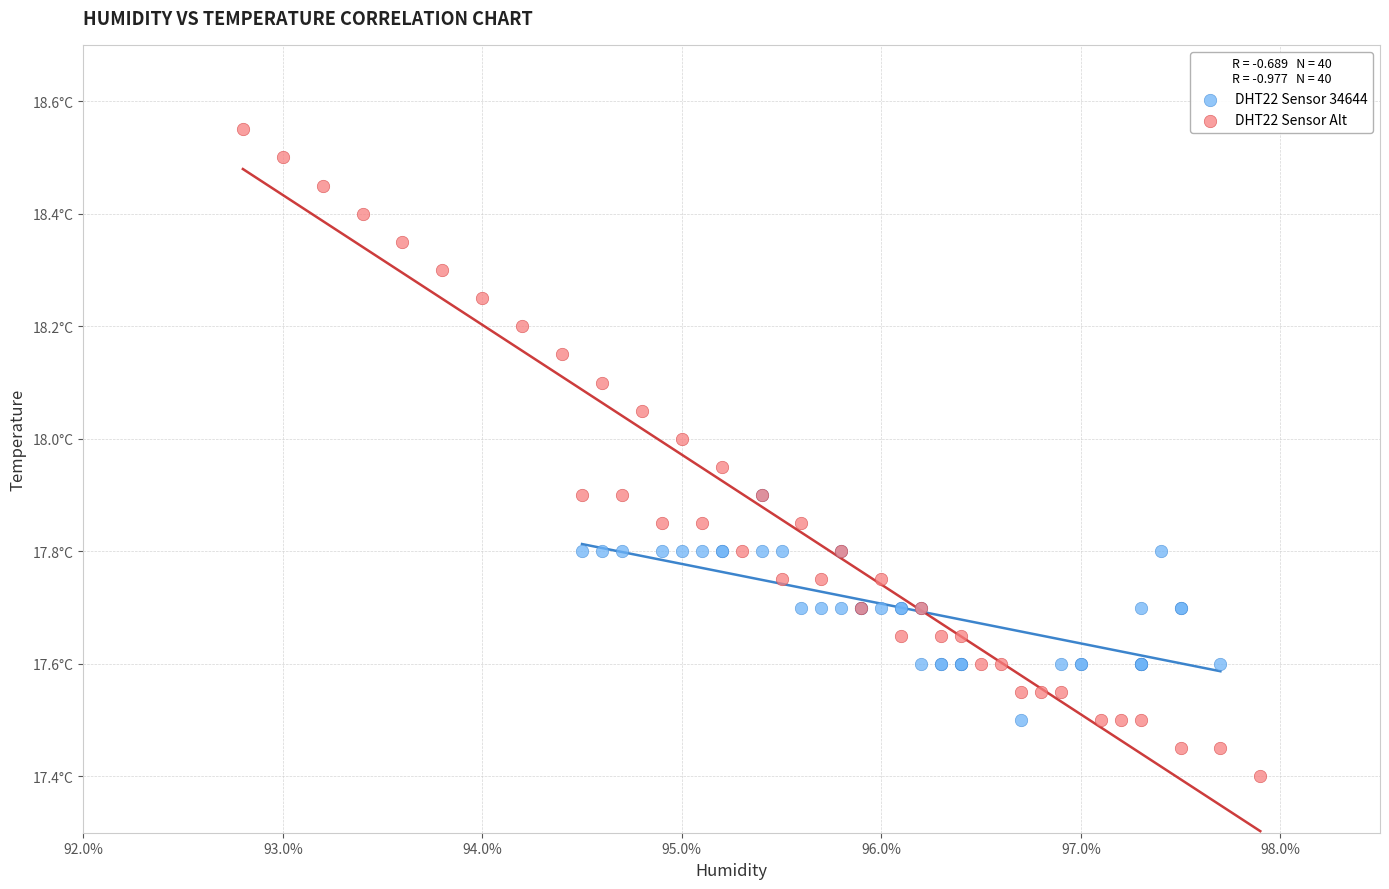

Which series reaches the maximum Y coordinate?

DHT22 Sensor Alt